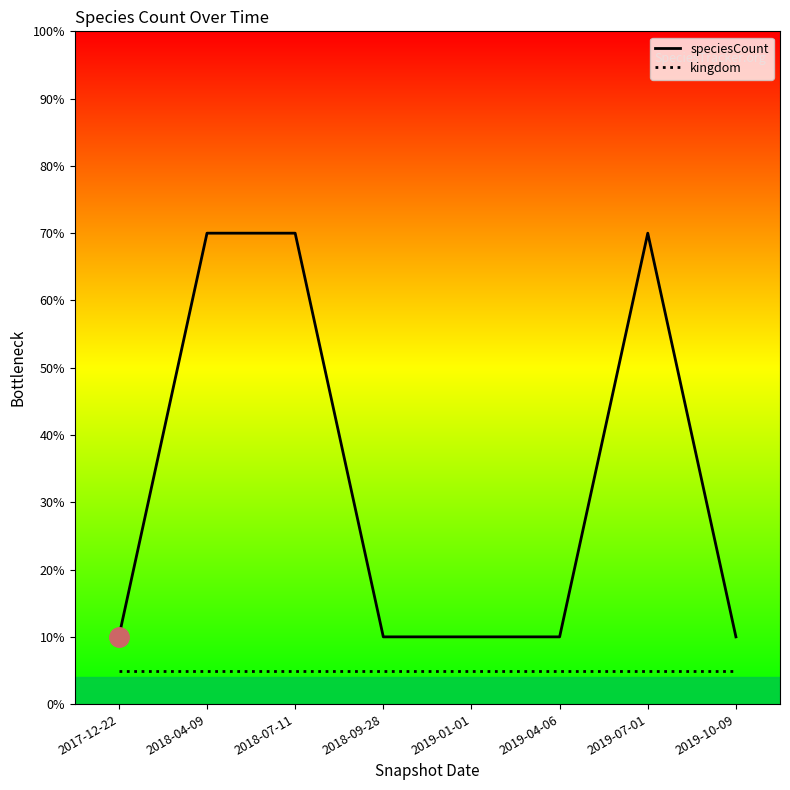

In speciesCount, how many points are higher than both neighbors (excluding endpoints)?

1